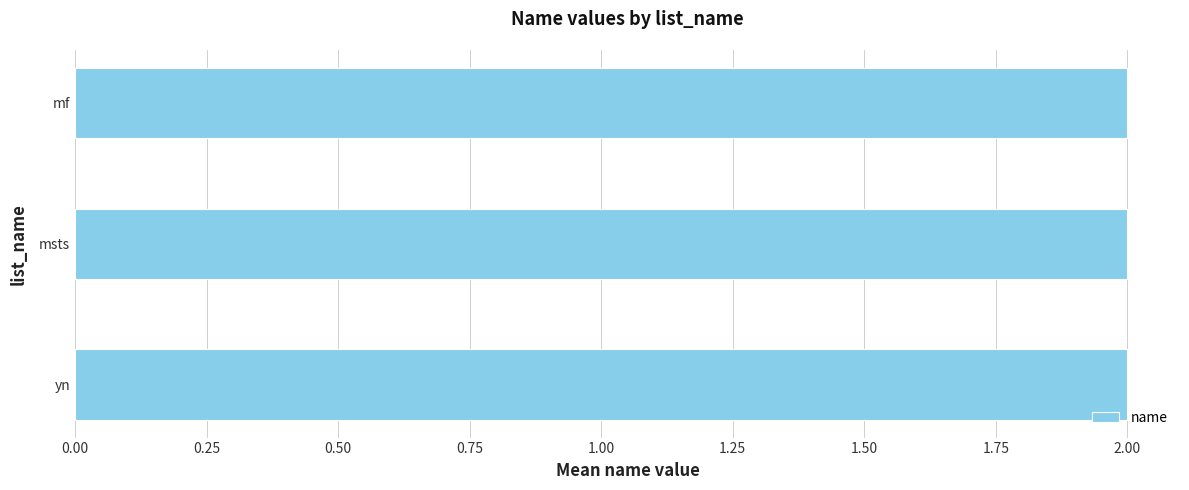

How many series are shown in this chart?

1